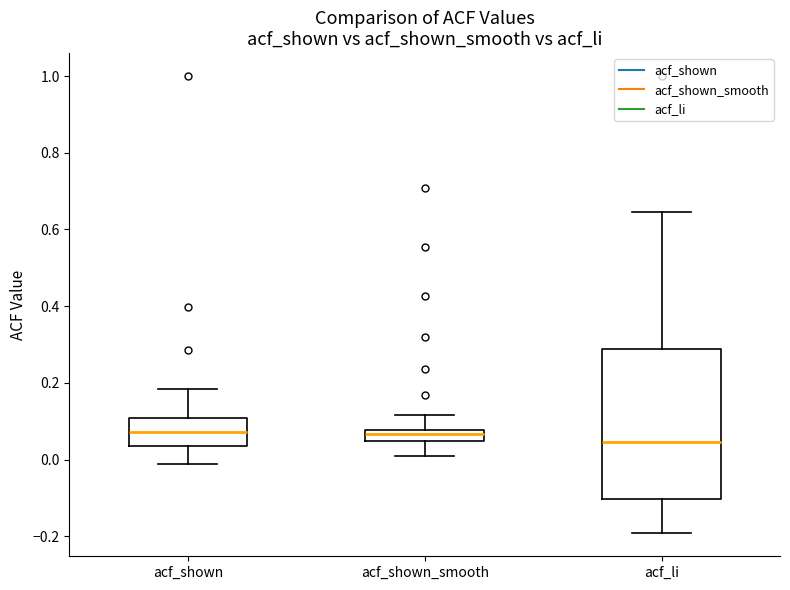

Which box is the tallest, from its lower edge to its upper edge?

acf_li